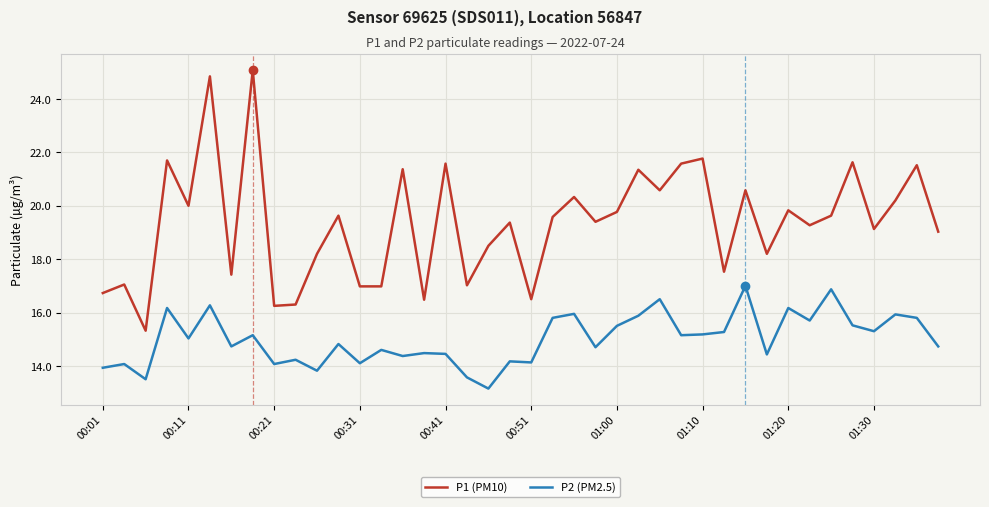

List the series in order of their peak value, highest first.

P1 (PM10), P2 (PM2.5)